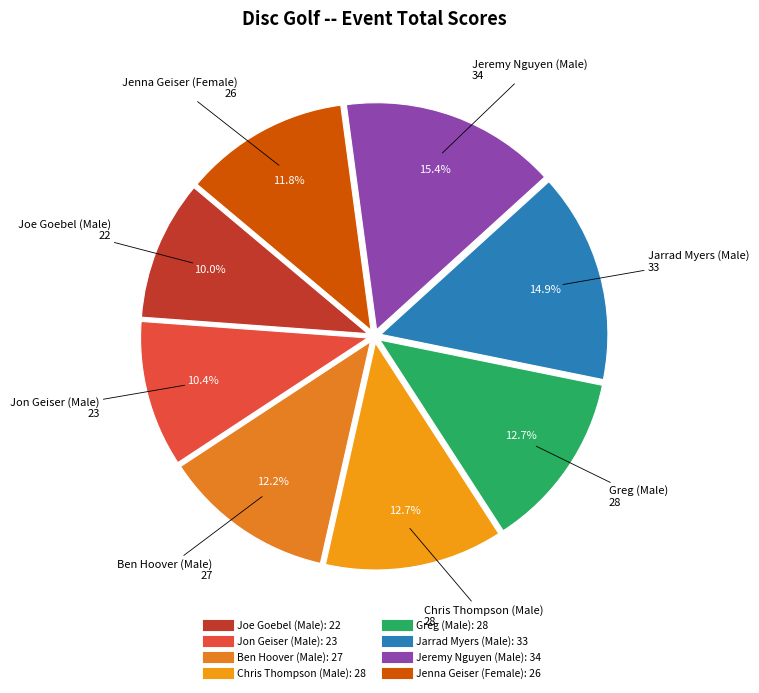

Is Jon Geiser (Male) the majority of the pie?

No